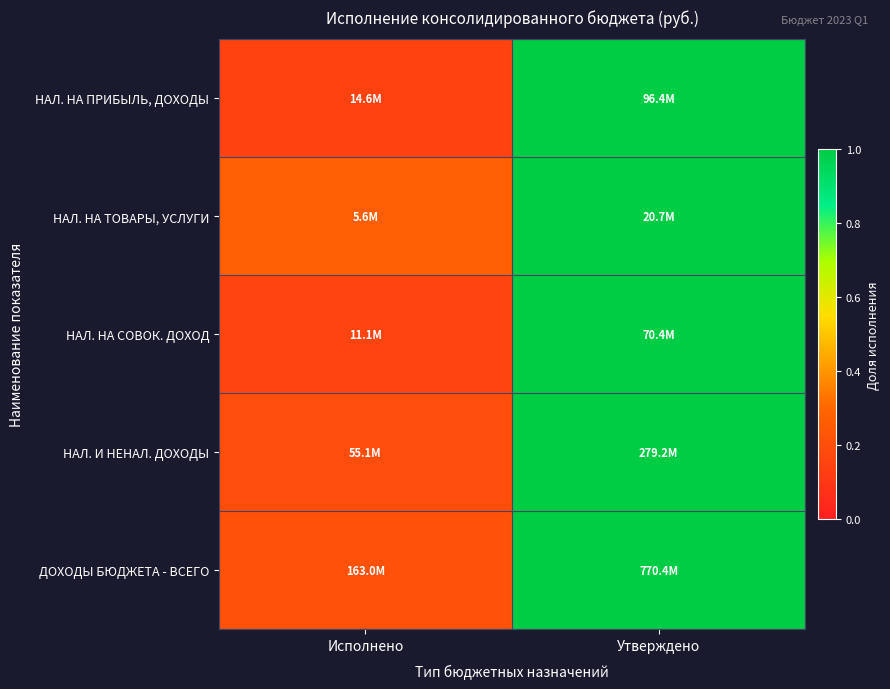

At how many categories does at least one series exceed 0?

2